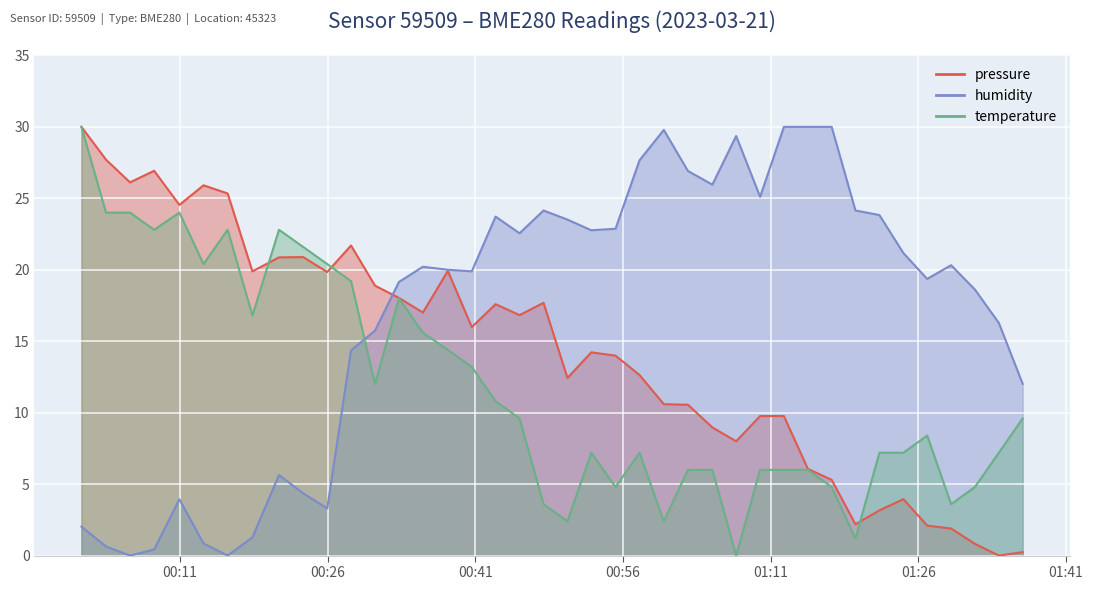

What is the difference between the temperature values at 2023-03-21T01:00:09 and 2023-03-21T01:17:12?

2.4